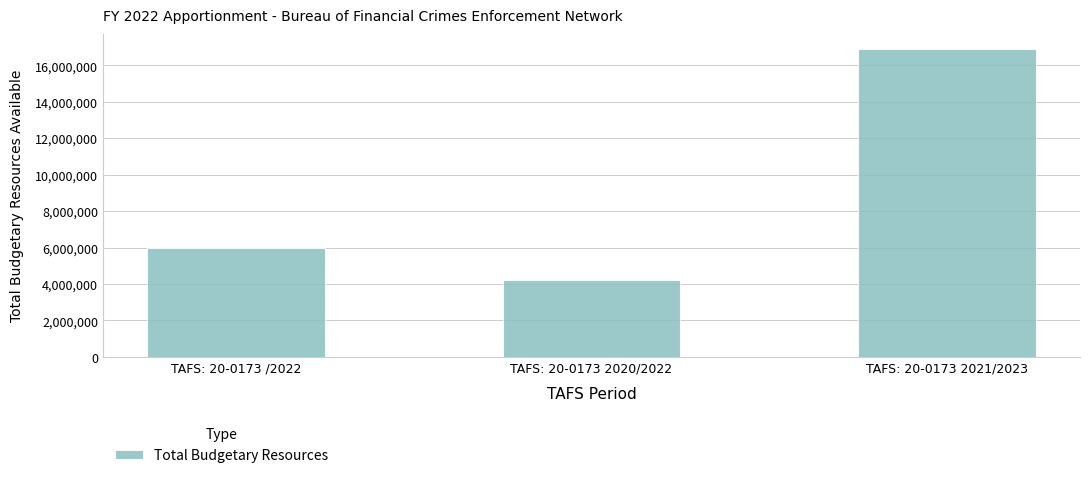

What is the change in value from TAFS: 20-0173 /2022 to TAFS: 20-0173 2020/2022?

-1772146